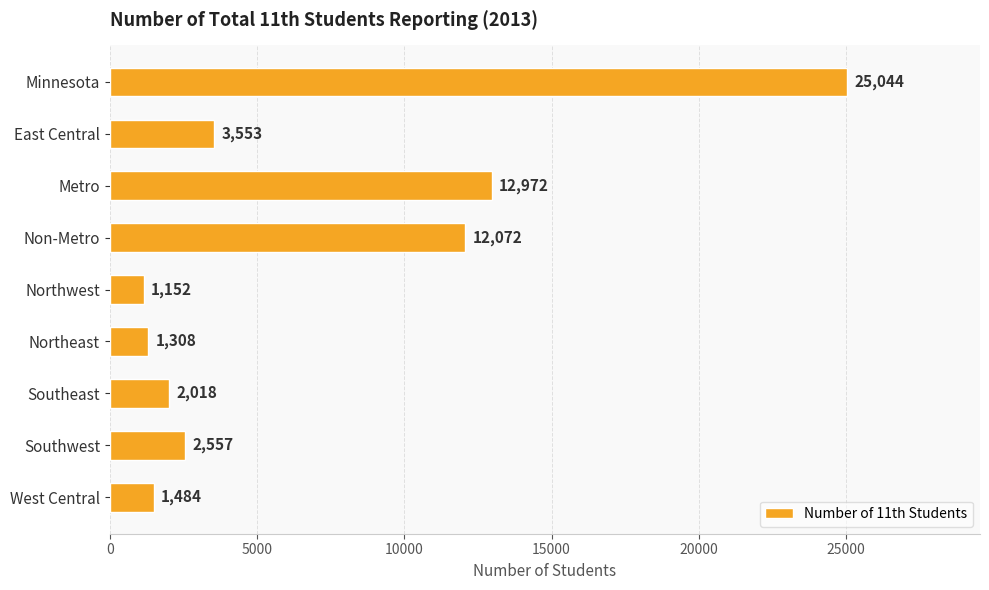

Where is the data nearest to the value 13098?

Metro